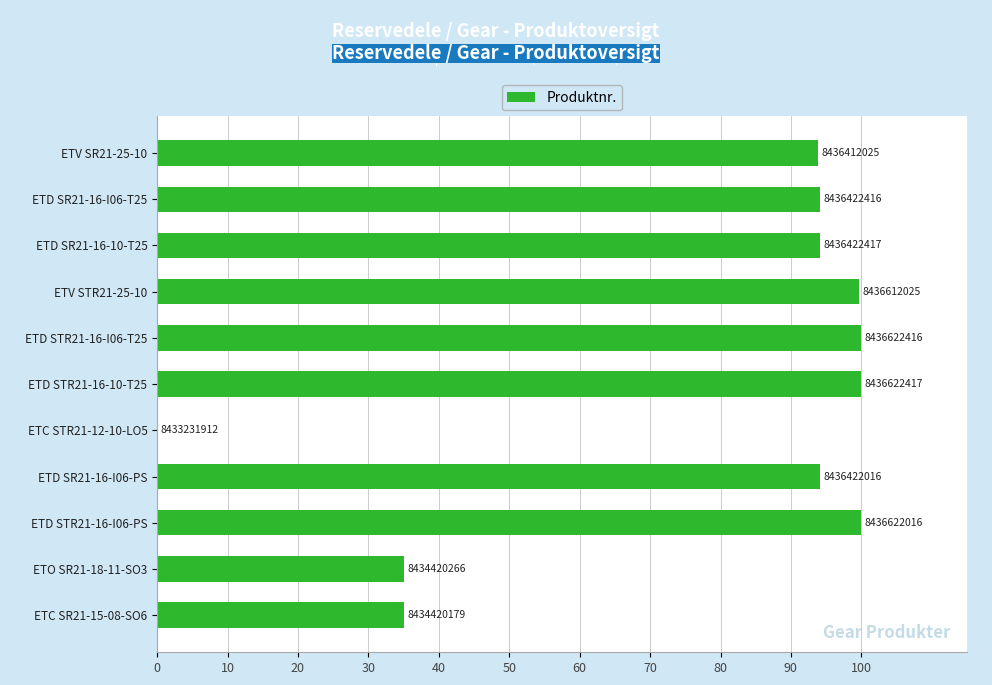

Are the bars horizontal?

Yes